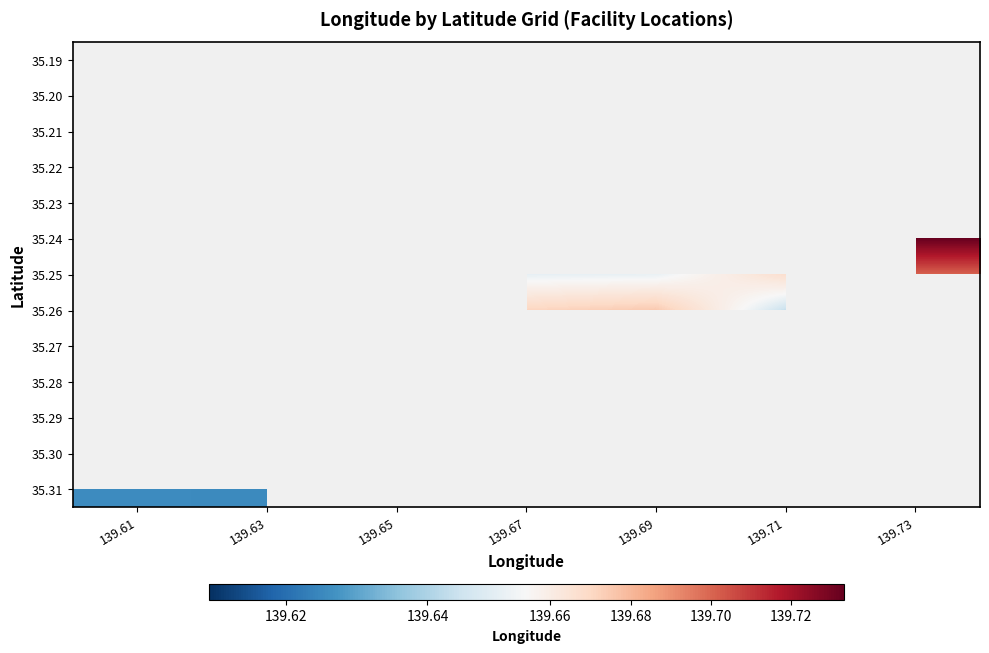

Count the number of data series in this chart.

13